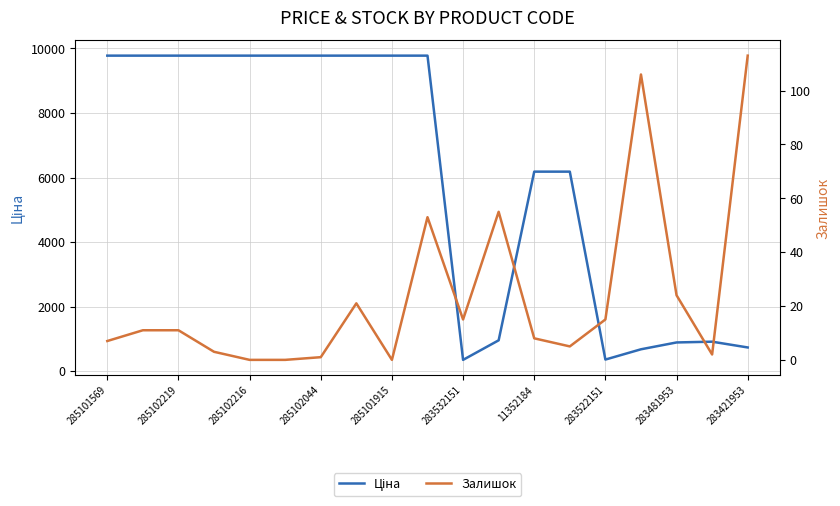

True or false: Залишок and Ціна cross at least once.

False